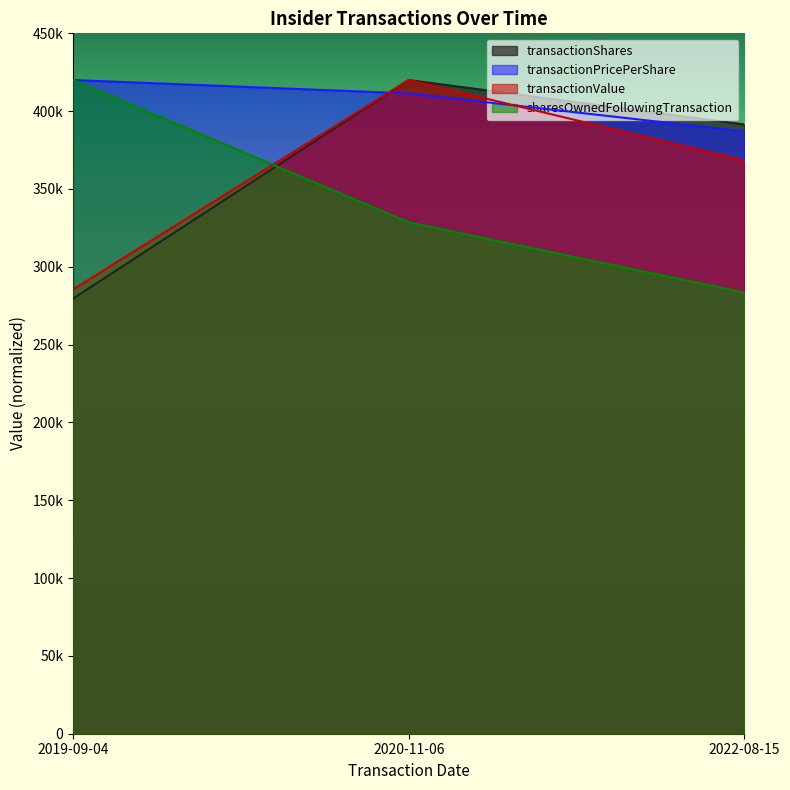

Reading left to right, extract all data points from this chart.

transactionShares: 2019-09-04=279627.2	2020-11-06=420000.0	2022-08-15=391478.0
transactionPricePerShare: 2019-09-04=420000.0	2020-11-06=411395.9	2022-08-15=386981.6
transactionValue: 2019-09-04=285476.3	2020-11-06=420000.0	2022-08-15=368246.8
sharesOwnedFollowingTransaction: 2019-09-04=420000.0	2020-11-06=328590.1	2022-08-15=283451.5